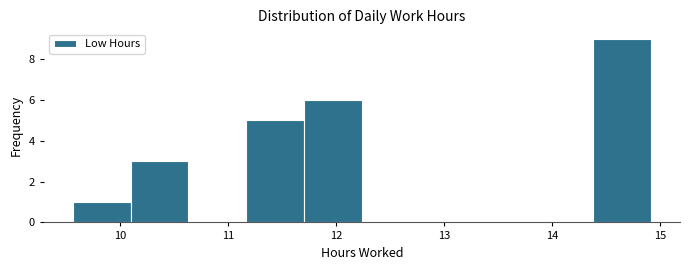

Reading left to right, list every bar in this chart as the range it spans on the x-axis followed by its height. Neither the bar edges nor the heights are printed on the chart, so give them approximately, as read against the axes.

9.6 to 10.1: 1
10.1 to 10.6: 3
10.6 to 11.2: 0
11.2 to 11.7: 5
11.7 to 12.2: 6
12.2 to 12.8: 0
12.8 to 13.3: 0
13.3 to 13.8: 0
13.8 to 14.4: 0
14.4 to 14.9: 9